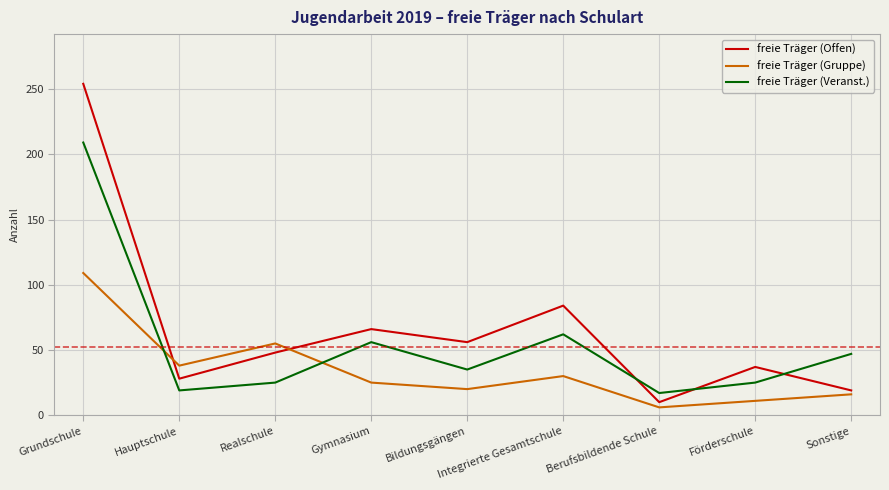

Where is the first local minimum for freie Träger (Veranst.)?

Hauptschule